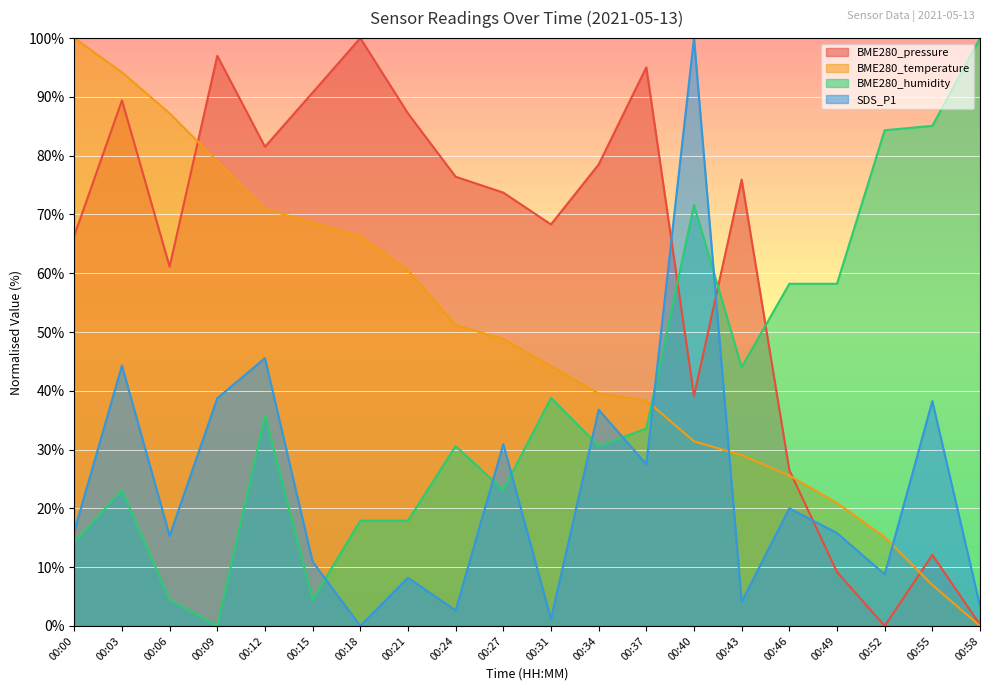

At which label is BME280_humidity closest to 50?

00:43